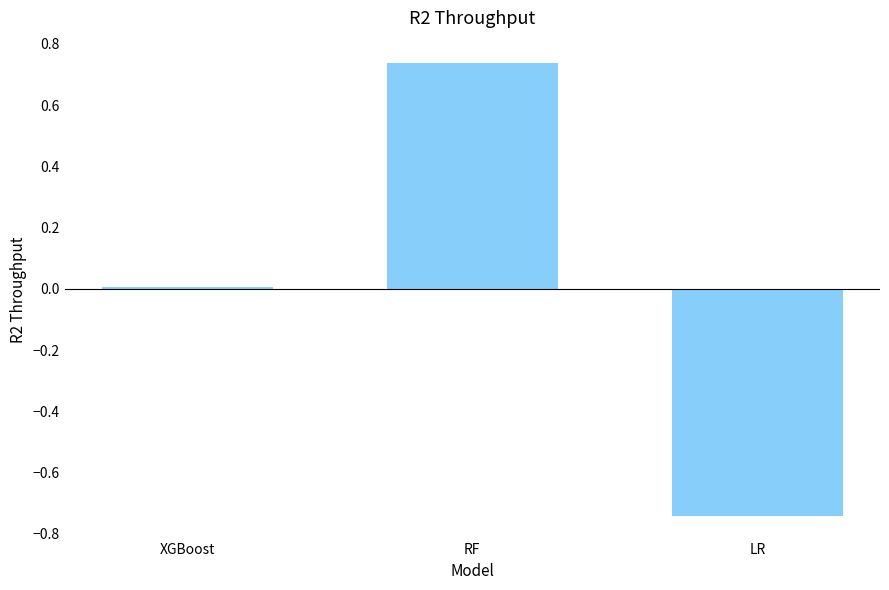

List the labels in order of value, smallest first.

LR, XGBoost, RF